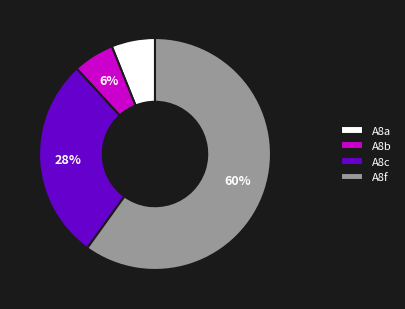

To the nearest percent, what is the combined percentage of A8c and A8b?

34%